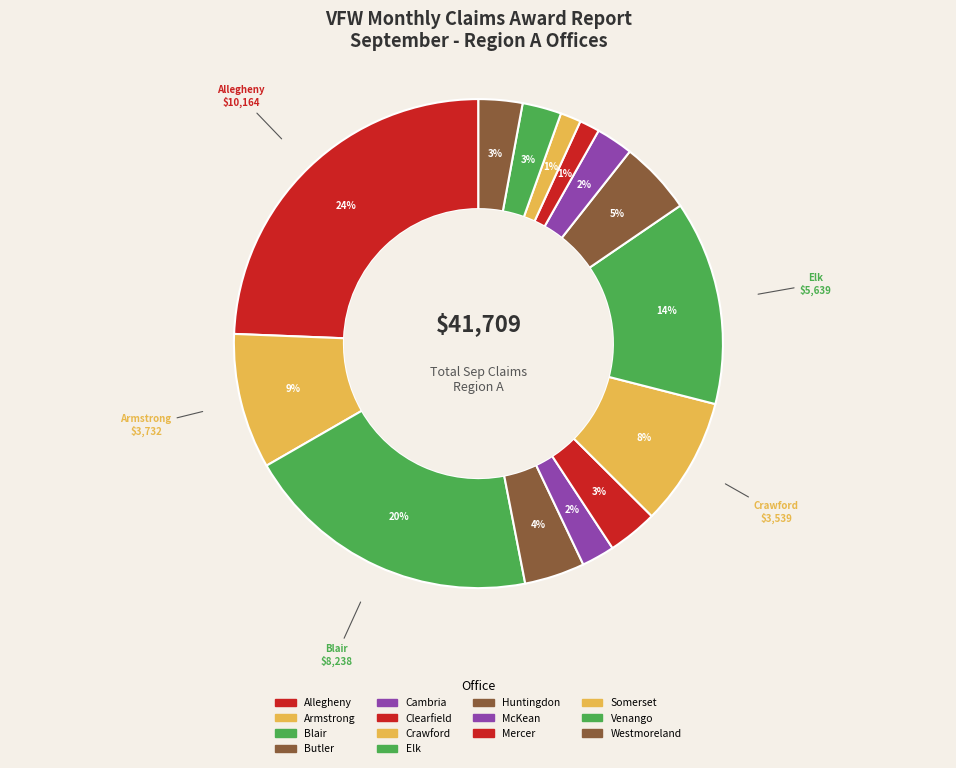

How many segments does this pie chart have?

14